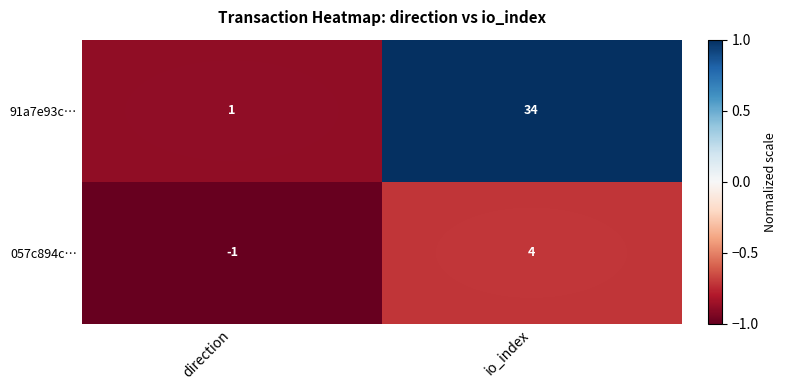

Rank the series at direction from highest to lowest value.

91a7e93c…, 057c894c…